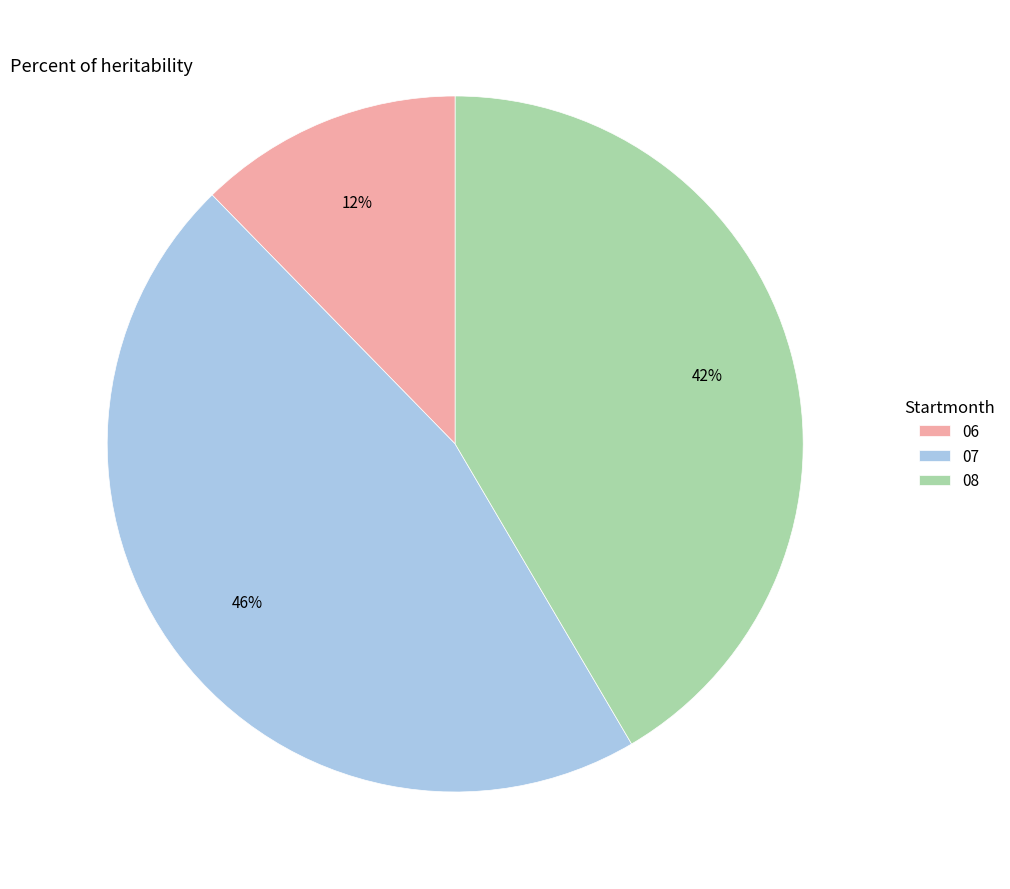

To the nearest percent, what percentage of the pie is 06?

12%